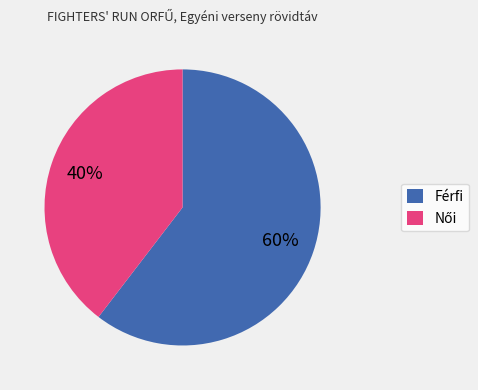

True or false: Férfi accounts for 70% of the total.

False